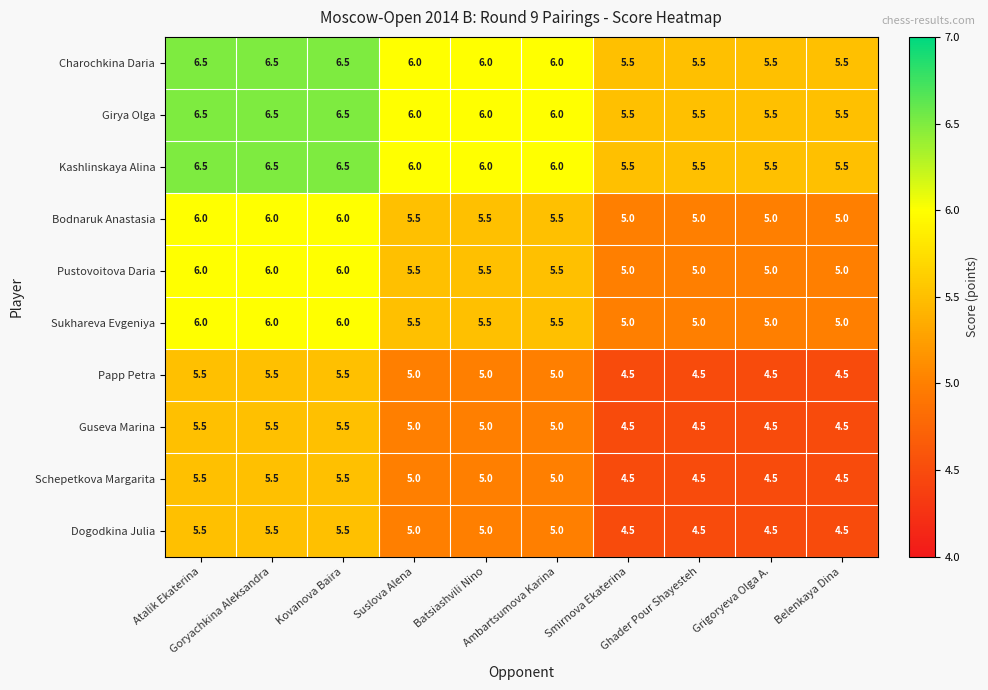

What is the sum of all Papp Petra values?

49.5